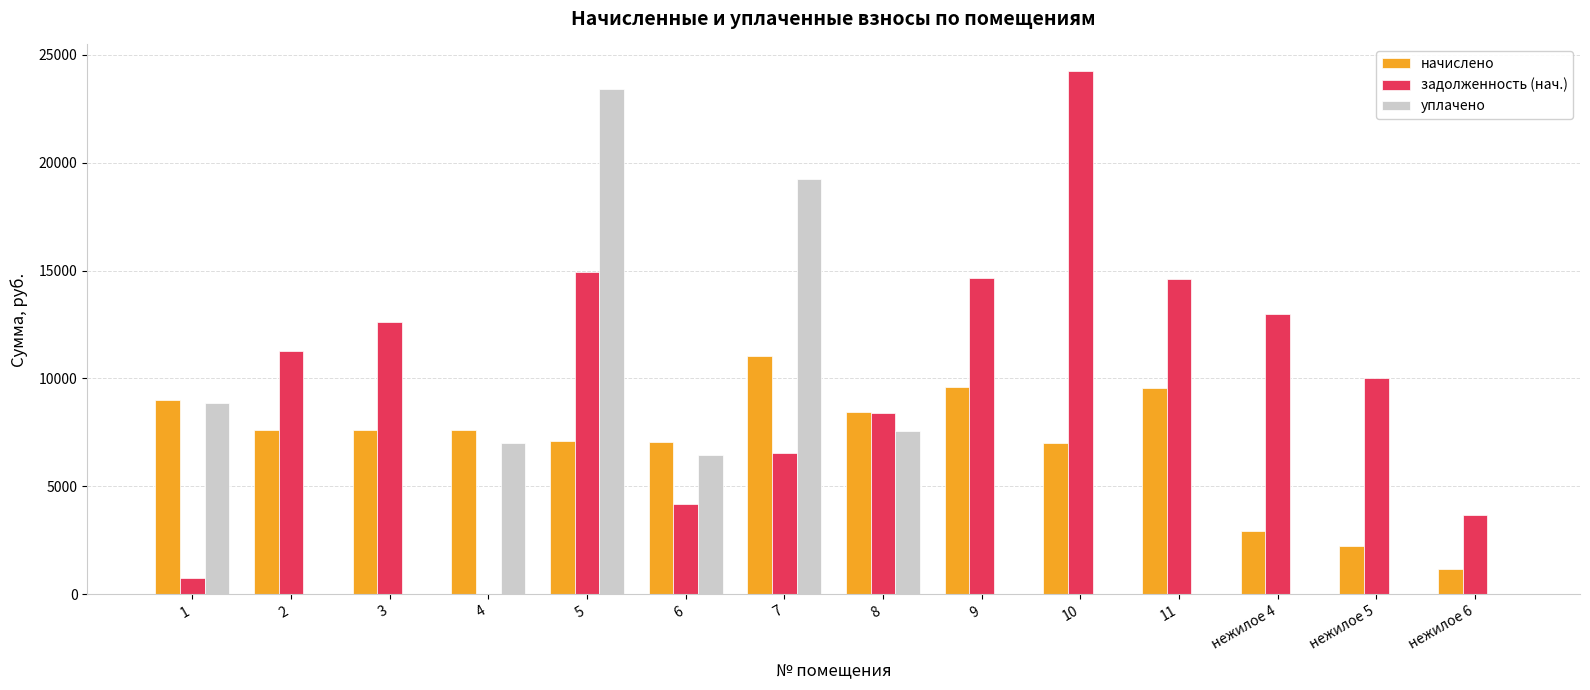

Which series changed the most between 11 and нежилое 4?

начислено